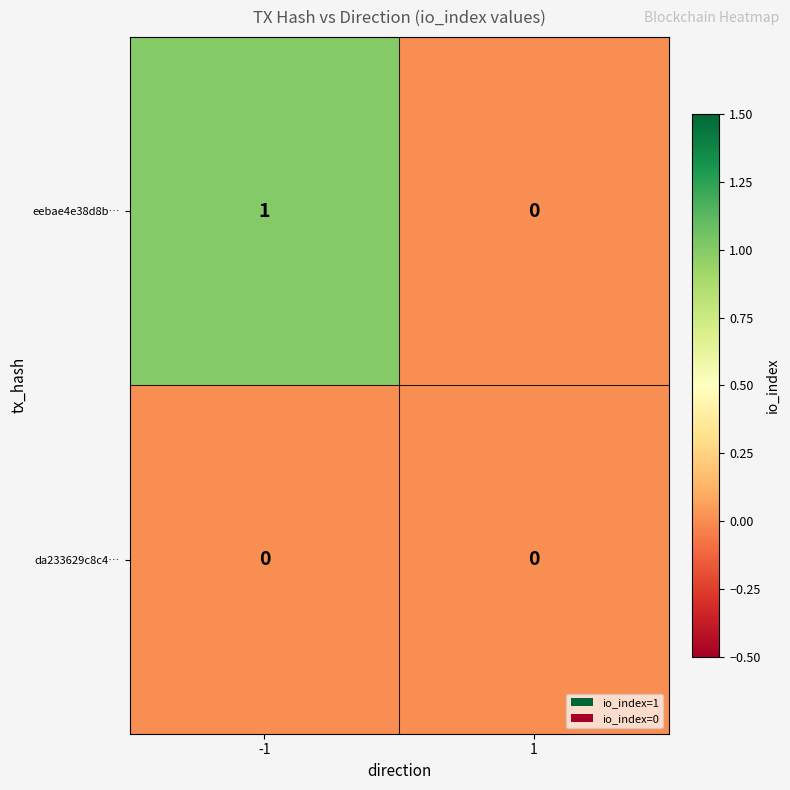

Rank the series at -1 from highest to lowest value.

eebae4e38d8b…, da233629c8c4…